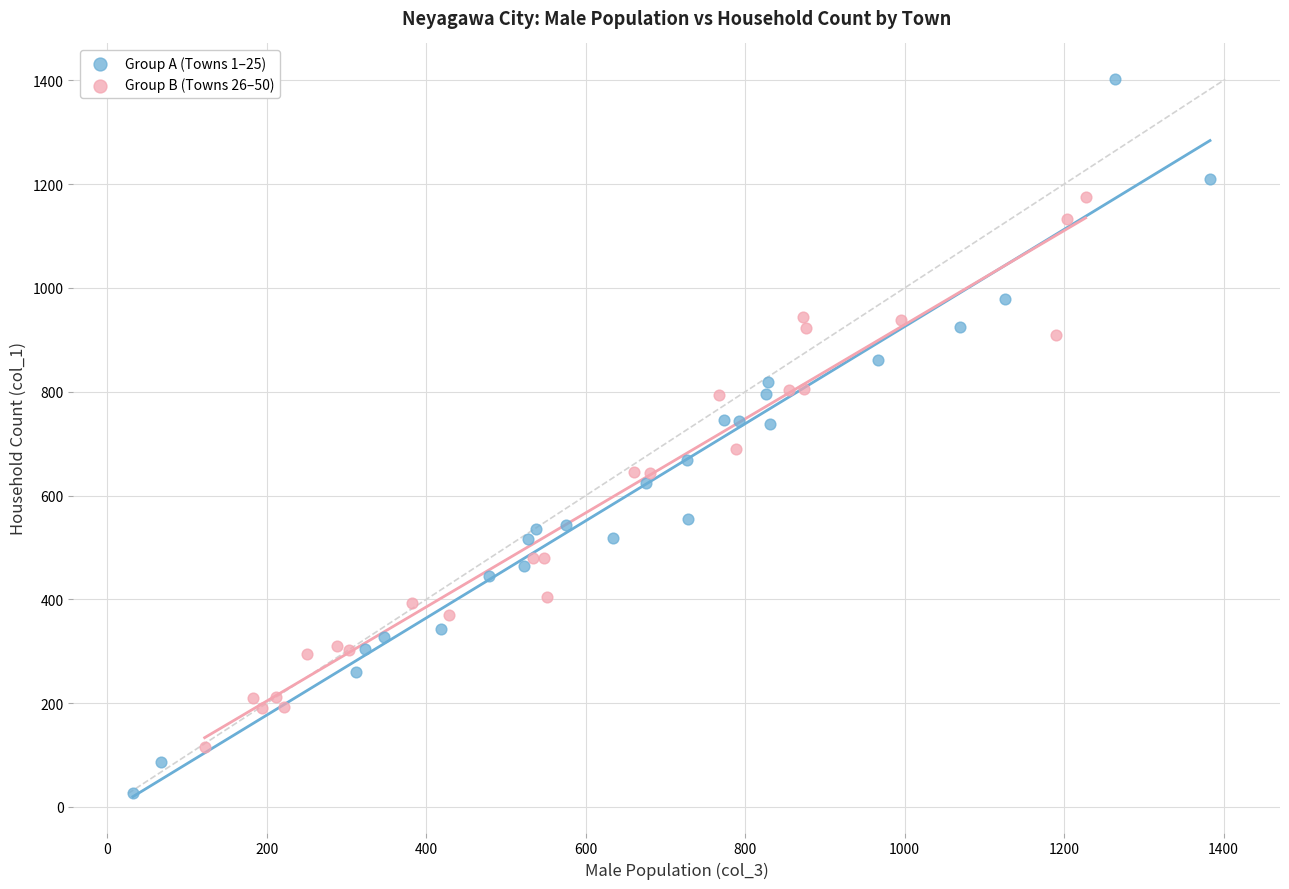

Which series reaches the maximum Y coordinate?

Group A (Towns 1–25)